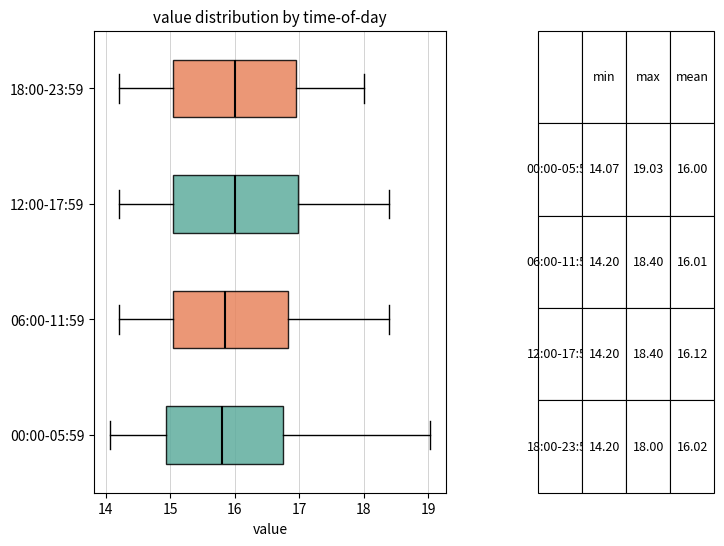

Reading bottom to top, read every box against the x-axis: the position of its median line, the range the box covers, and the ends of its whiskers. The values are not printed on the chart, so give them approximately, as read against the axis.

00:00-05:59: median 15.8, box 14.9 to 16.7, whiskers 14.1 to 19.0
06:00-11:59: median 15.9, box 15.1 to 16.8, whiskers 14.2 to 18.4
12:00-17:59: median 16.0, box 15.1 to 17.0, whiskers 14.2 to 18.4
18:00-23:59: median 16.0, box 15.1 to 17.0, whiskers 14.2 to 18.0